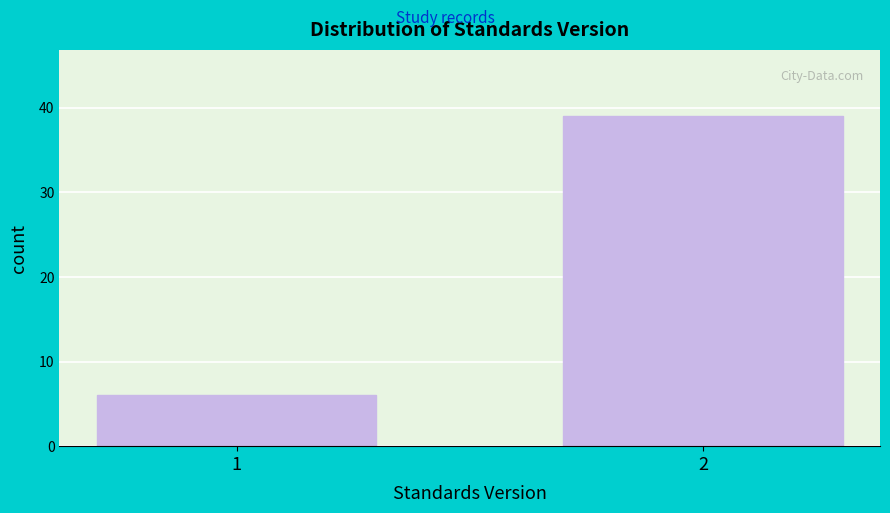

Reading left to right, list all the values displayed in this chart.

6	39